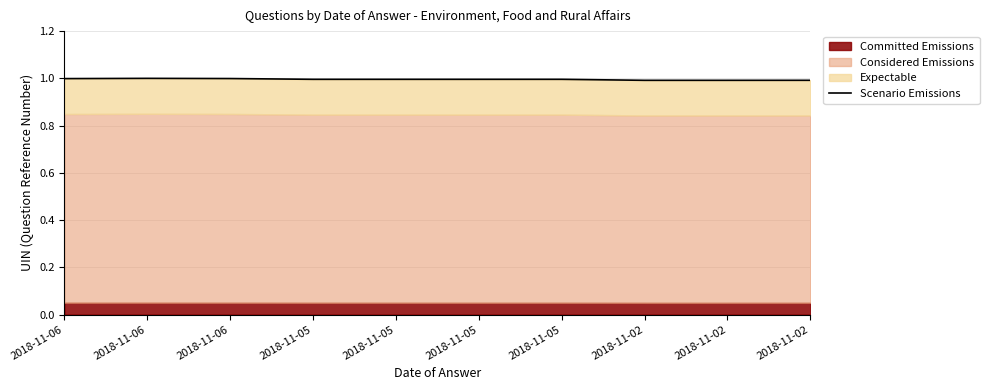

How many data points does each series have?

10